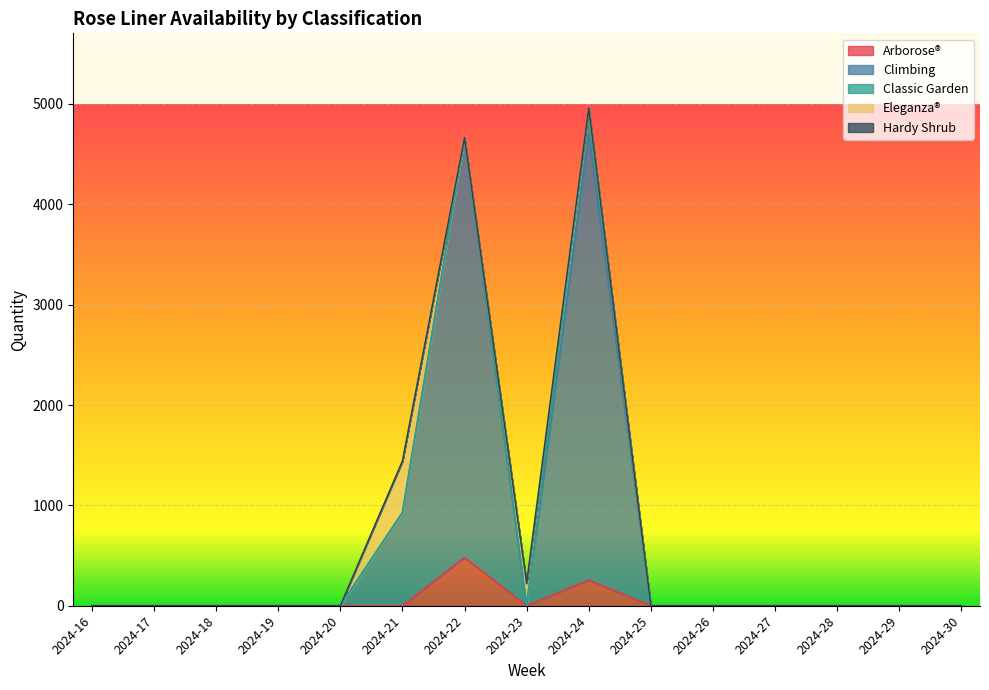

Does the chart display data point markers on the line(s)?

No